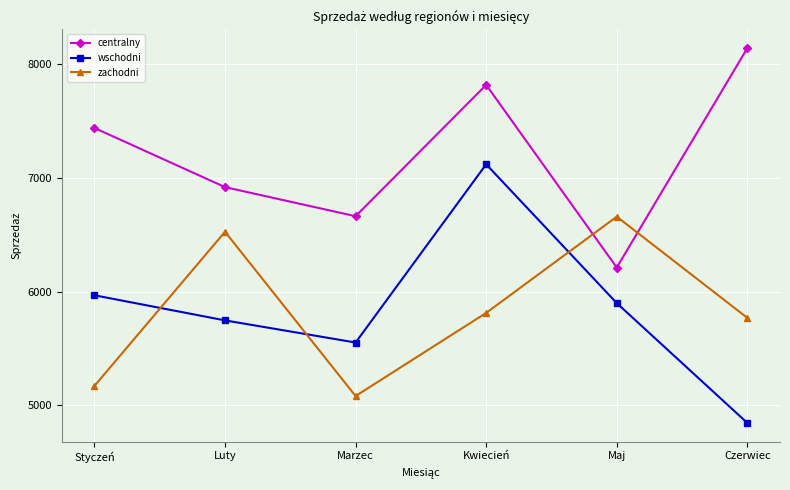

The centralny series shows 3667 at Styczeń. True or false?

False